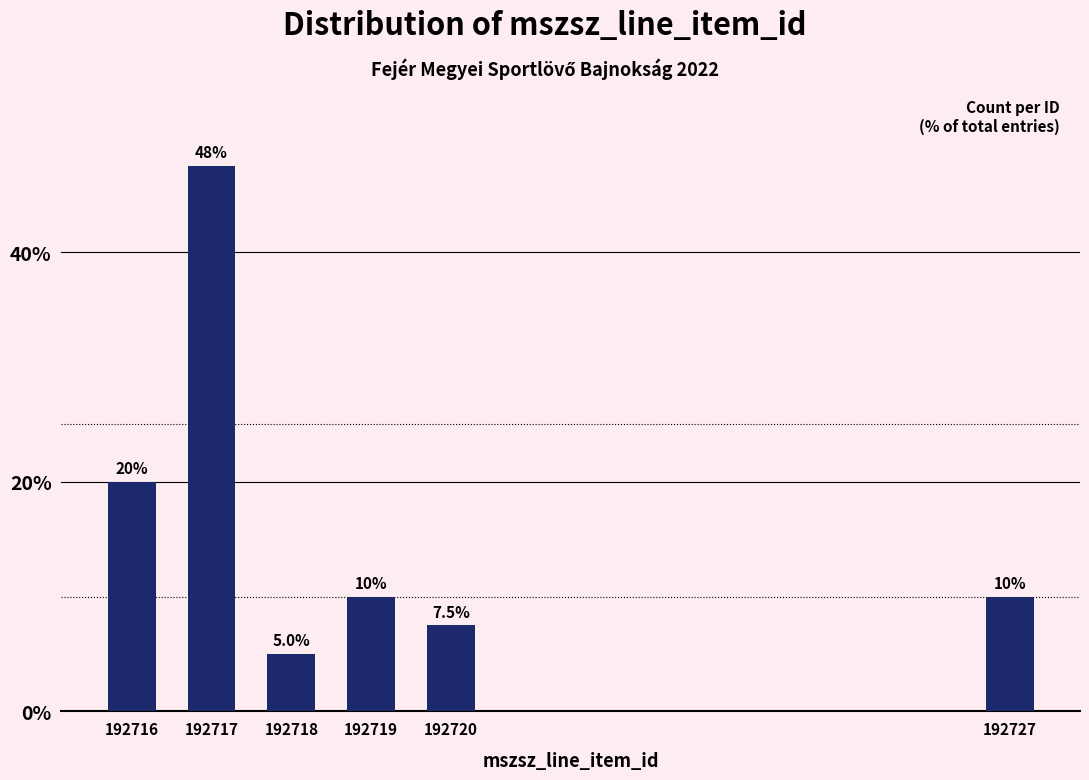

Reading left to right, what are all the values shown in this chart?

192716=20.0	192717=47.5	192718=5.0	192719=10.0	192720=7.5	192727=10.0